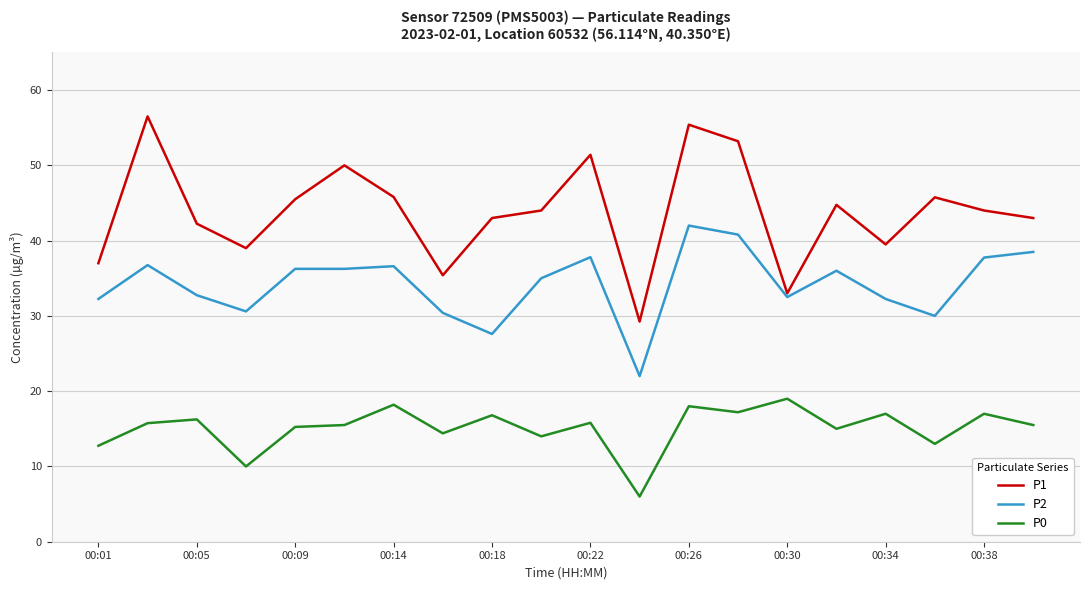

Which series has the largest range (max minus min)?

P1